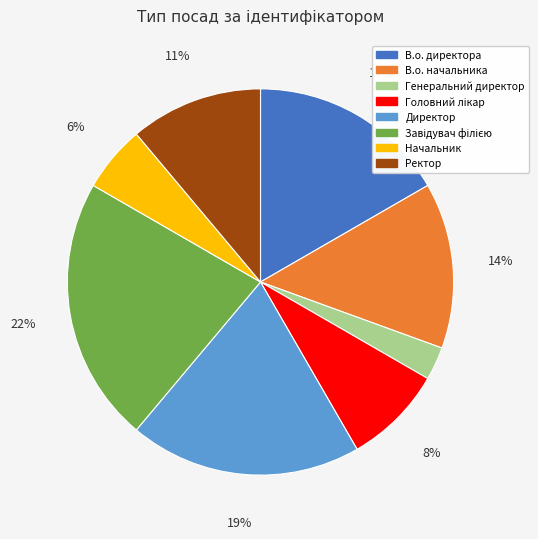

Combined, do Ректор and В.о. директора account for over 50%?

No